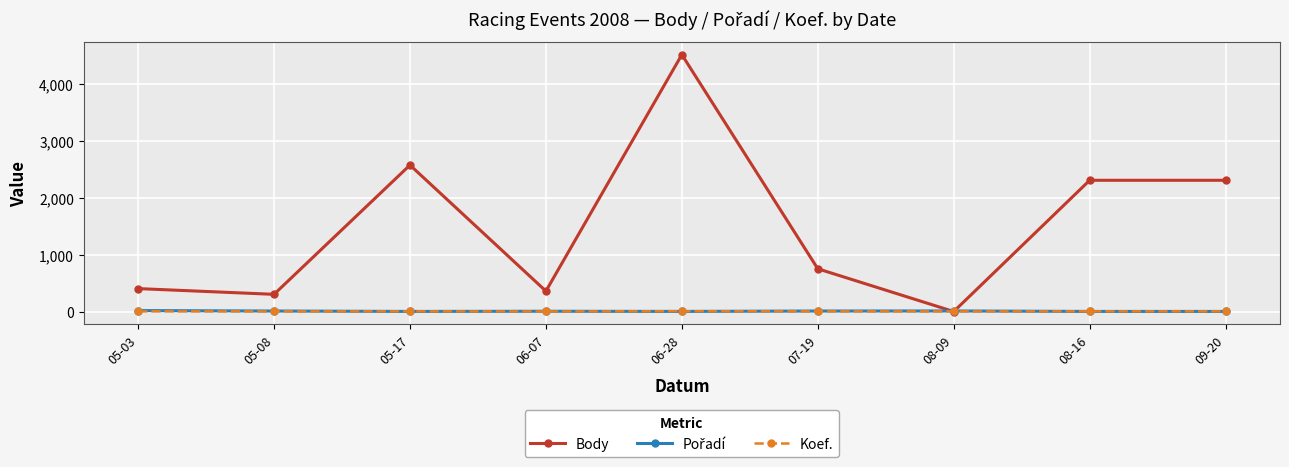

How many lines are shown in the chart?

3